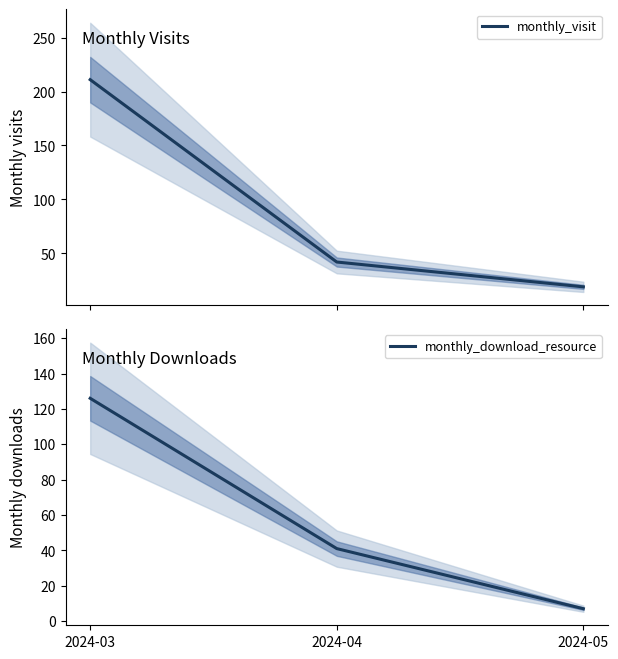

What is the difference between the maximum and minimum values in the monthly_download_resource series?

119